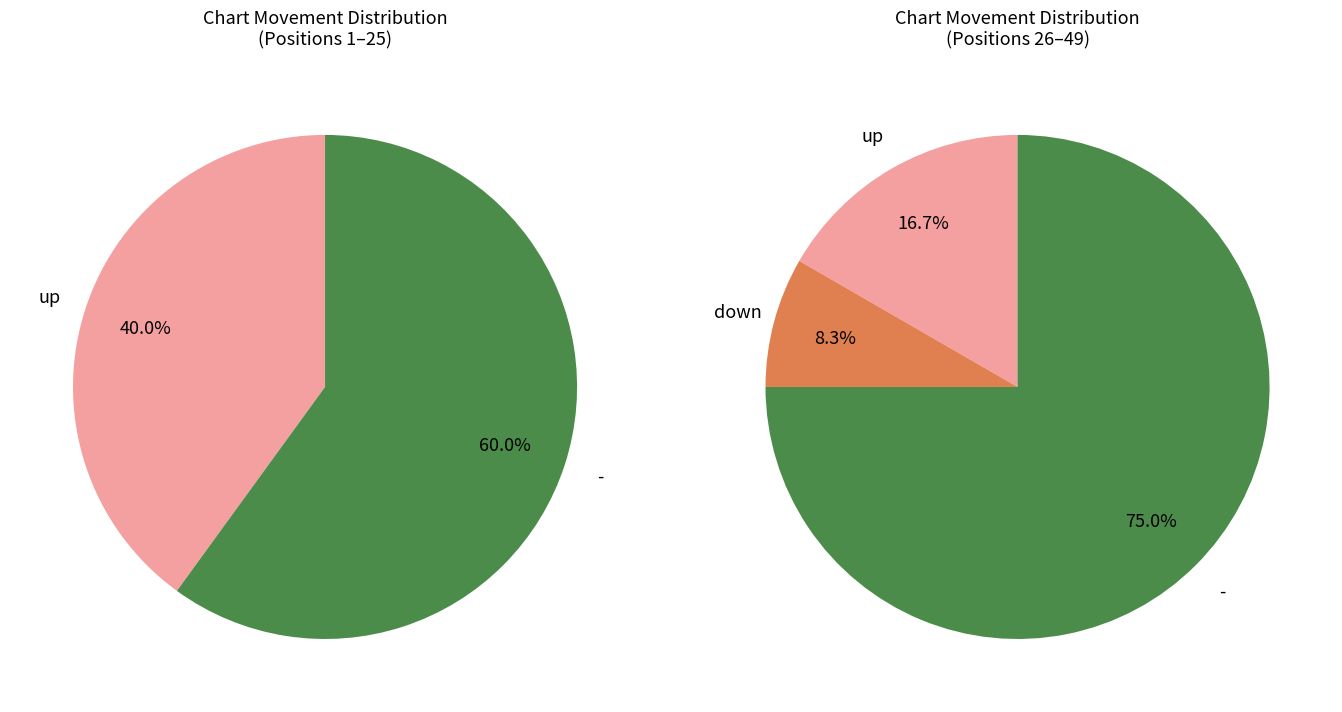

How many slices are in this pie chart?

3